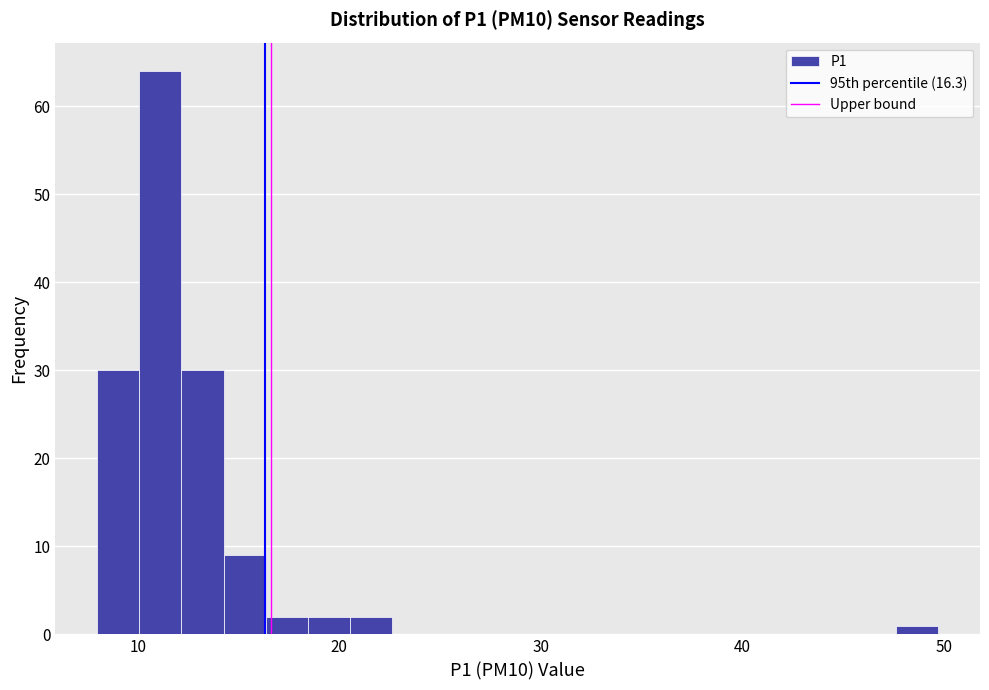

Read against the x-axis, roughly where is the centre of the tallest bar?

11